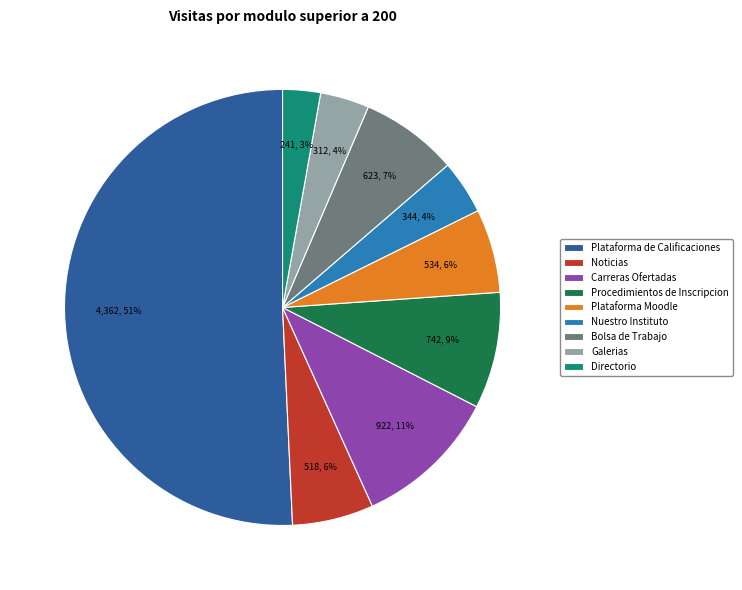

Between Nuestro Instituto and Plataforma de Calificaciones, which is larger?

Plataforma de Calificaciones